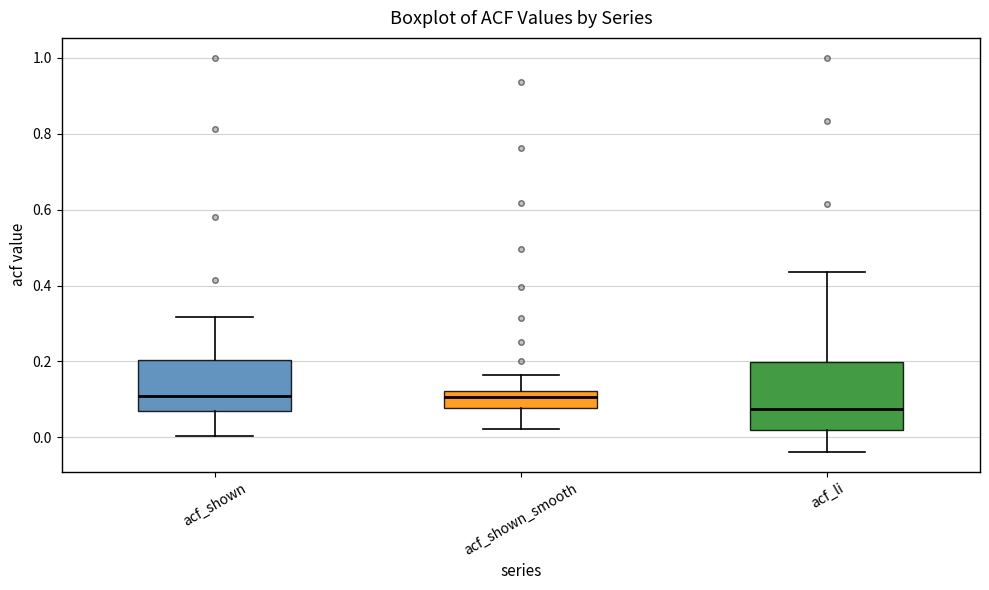

Reading left to right, transcribe this box plot: for each box, give where its median line is, the range the box spans, and where its two whiskers end, as read against the y-axis. The values are not printed on the chart, so give them approximately, as read against the axis.

acf_shown: median 0.10, box 0.08 to 0.20, whiskers 0.00 to 0.32
acf_shown_smooth: median 0.10, box 0.08 to 0.12, whiskers 0.02 to 0.16
acf_li: median 0.08, box 0.02 to 0.20, whiskers -0.04 to 0.44